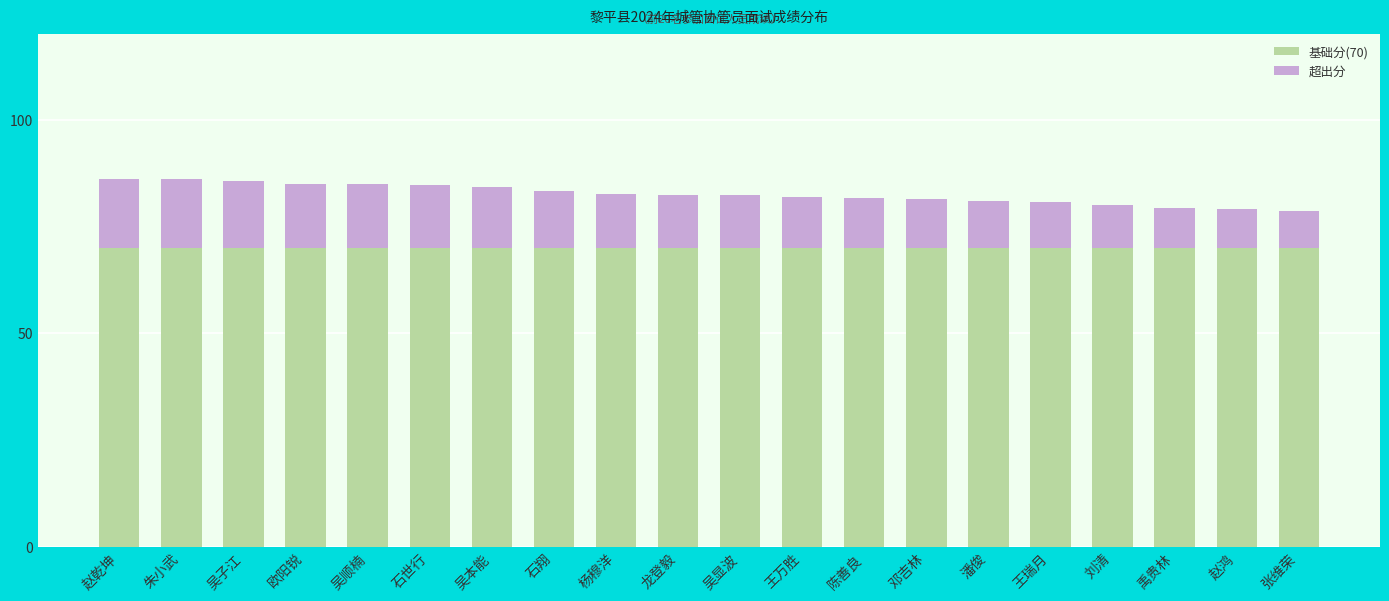

What is the lowest value of the 基础分(70) series?

70.0